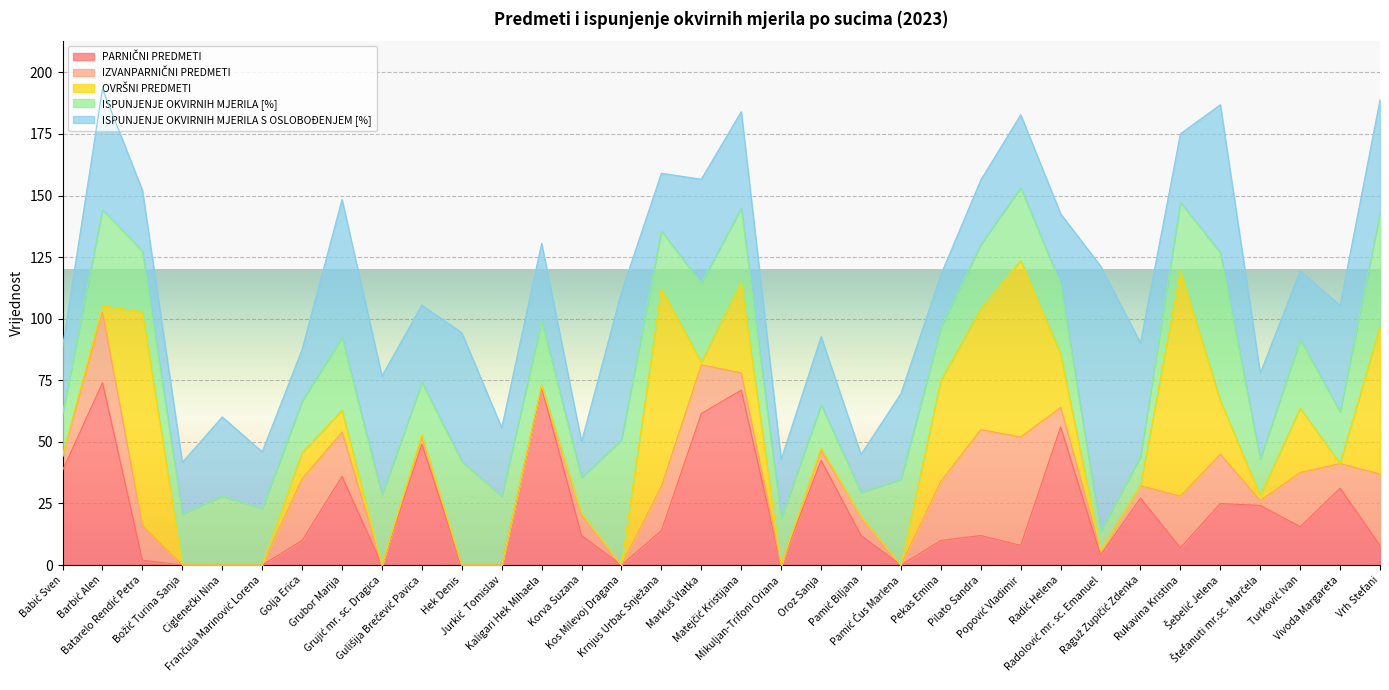

True or false: ISPUNJENJE OKVIRNIH MJERILA [%] has more than 1 points higher than both neighbors.

True